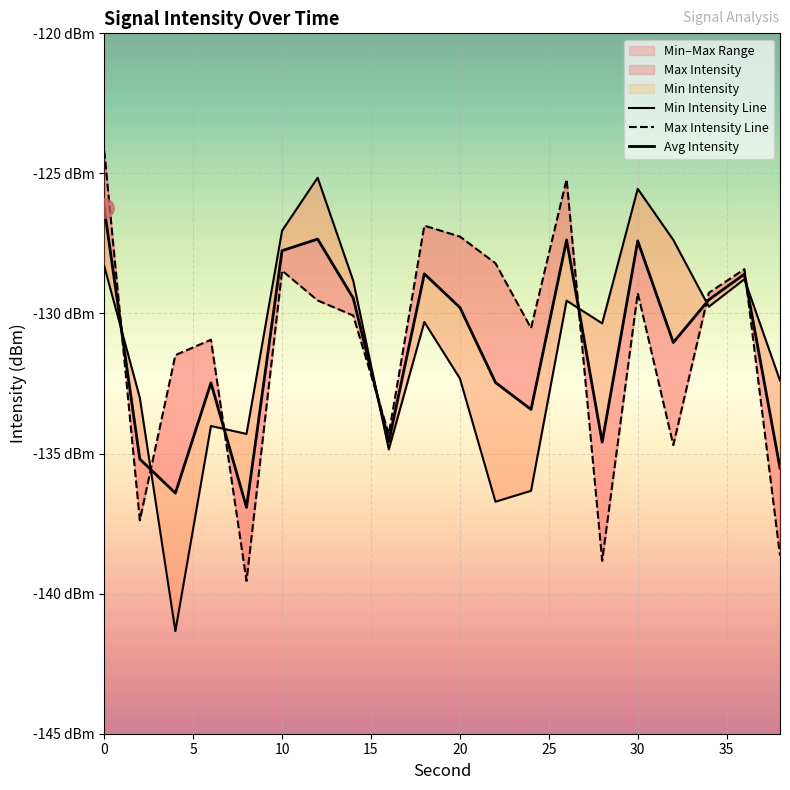

Where is the first local maximum for Min Intensity?

6